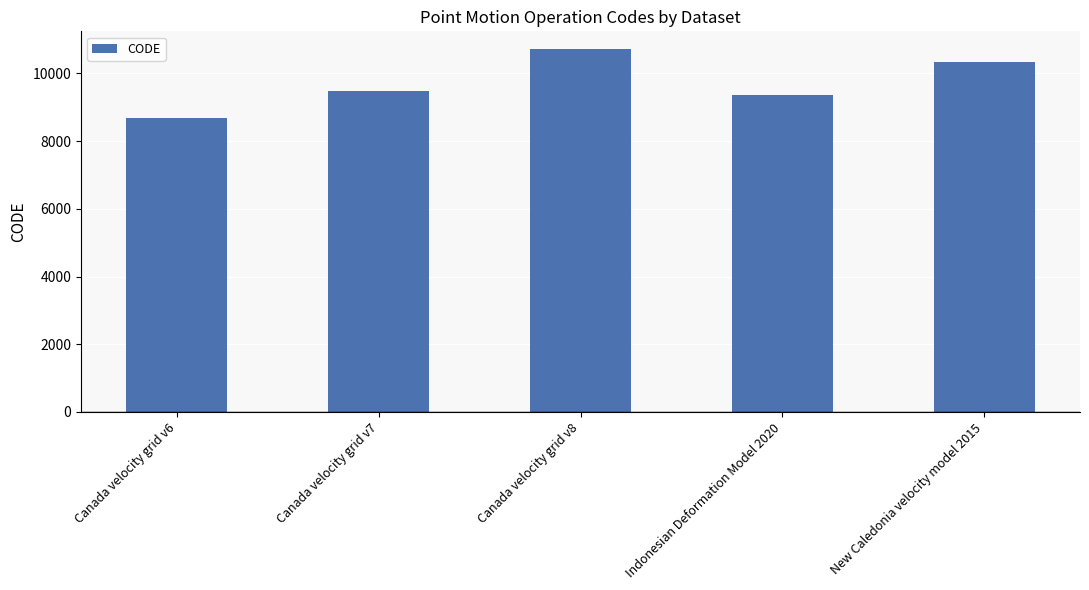

Does the chart contain any negative values?

No